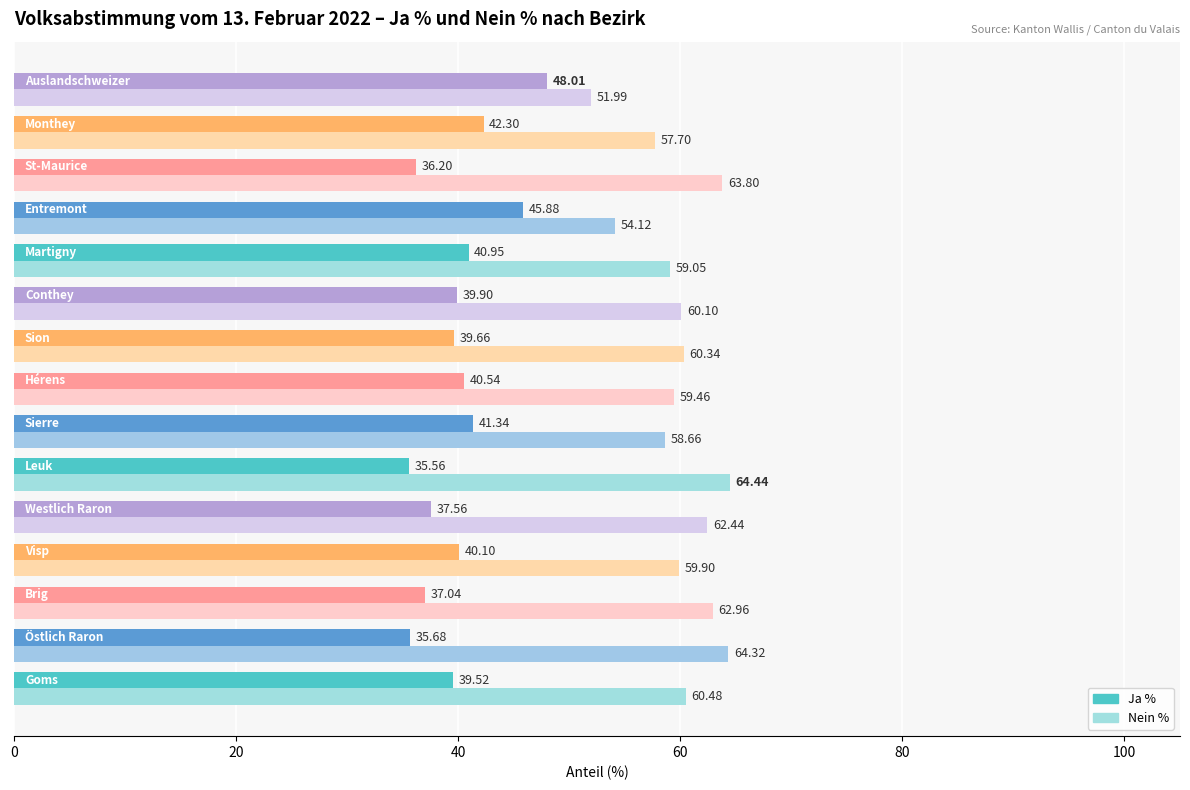

Which series has the largest total across all categories?

Nein %